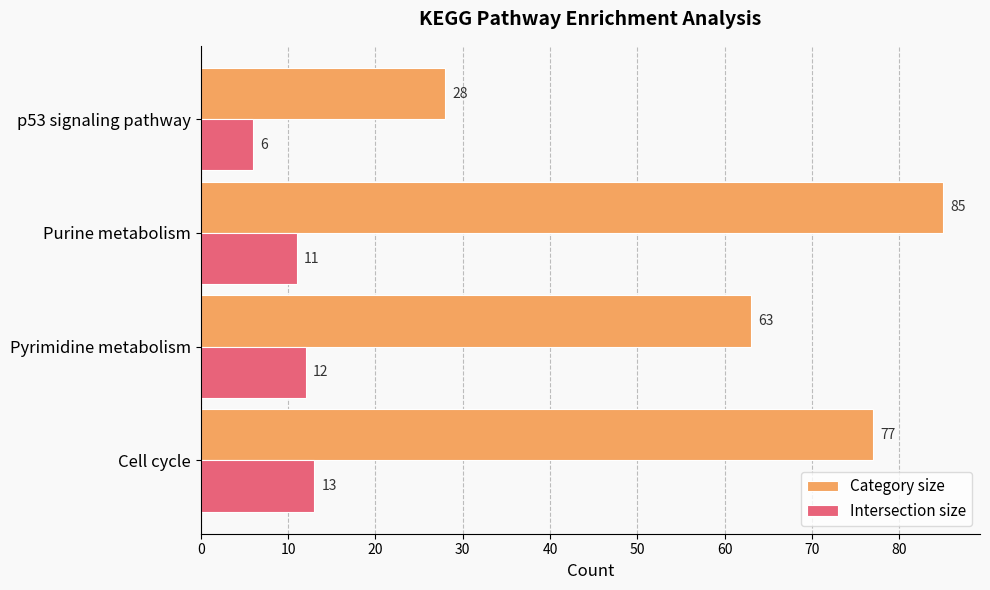

What is the minimum value shown in the chart?

6